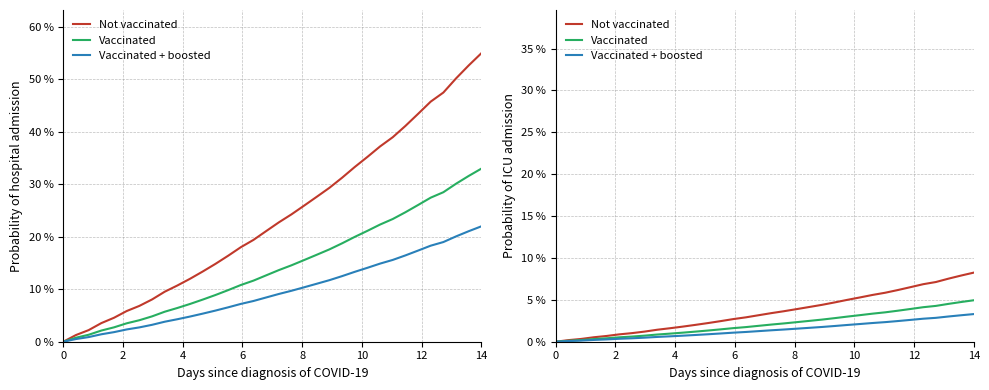

What is the difference between the second highest and minimum values in the Vaccinated + boosted series?

3.2